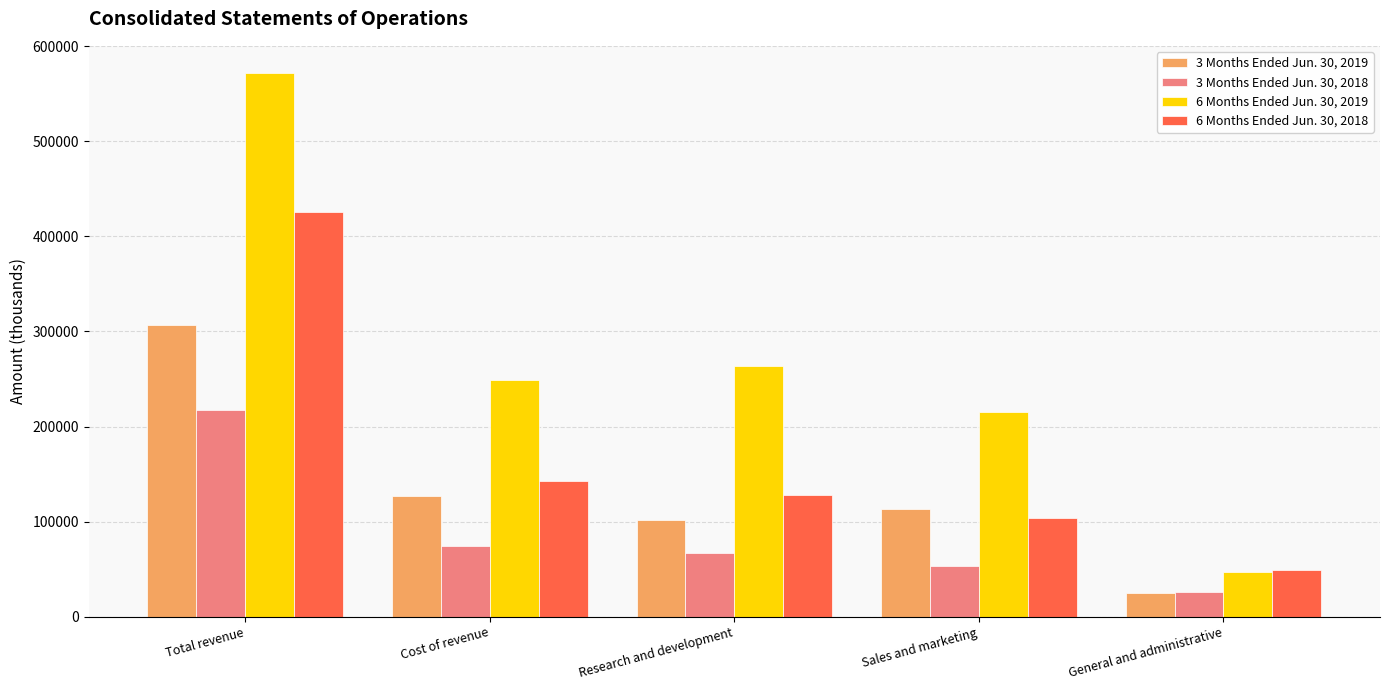

At how many categories does at least one series exceed 512896?

1